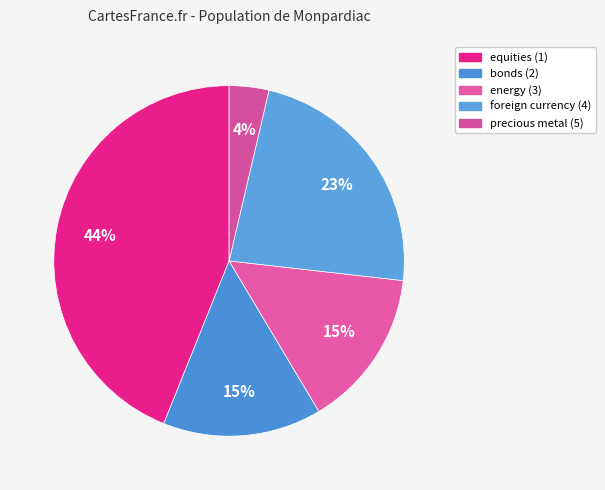

To the nearest percent, what portion does energy (3) represent?

15%